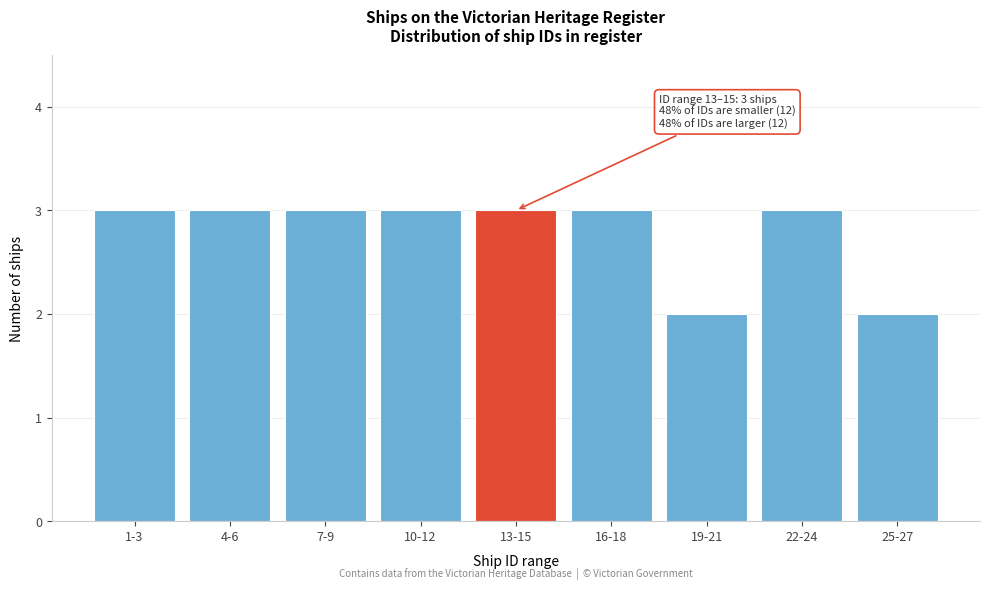

Reading left to right, extract all data points from this chart.

1-3=3	4-6=3	7-9=3	10-12=3	13-15=3	16-18=3	19-21=2	22-24=3	25-27=2